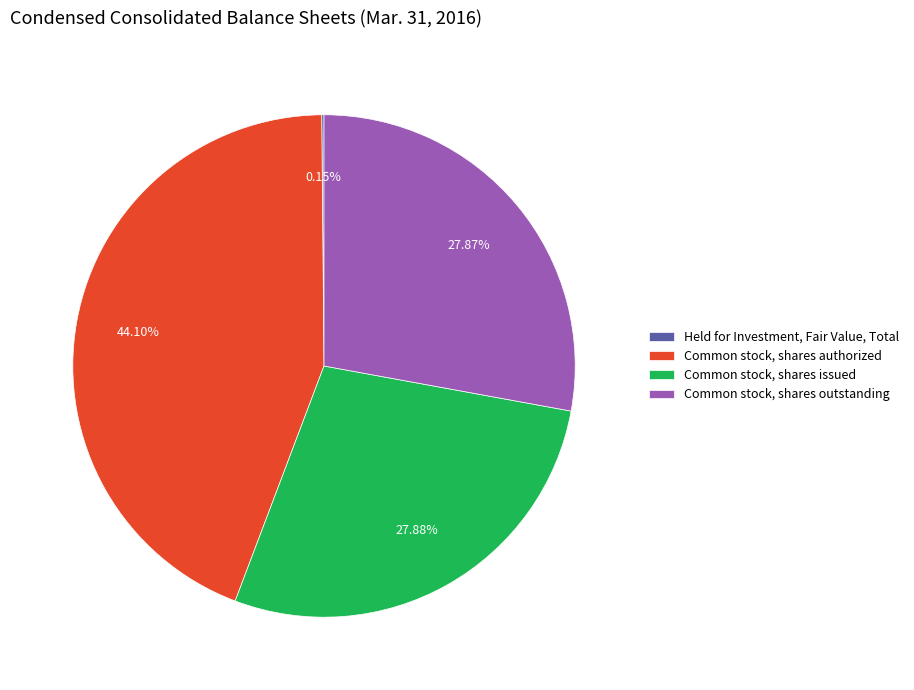

Does Common stock, shares issued account for over 50% of the chart?

No